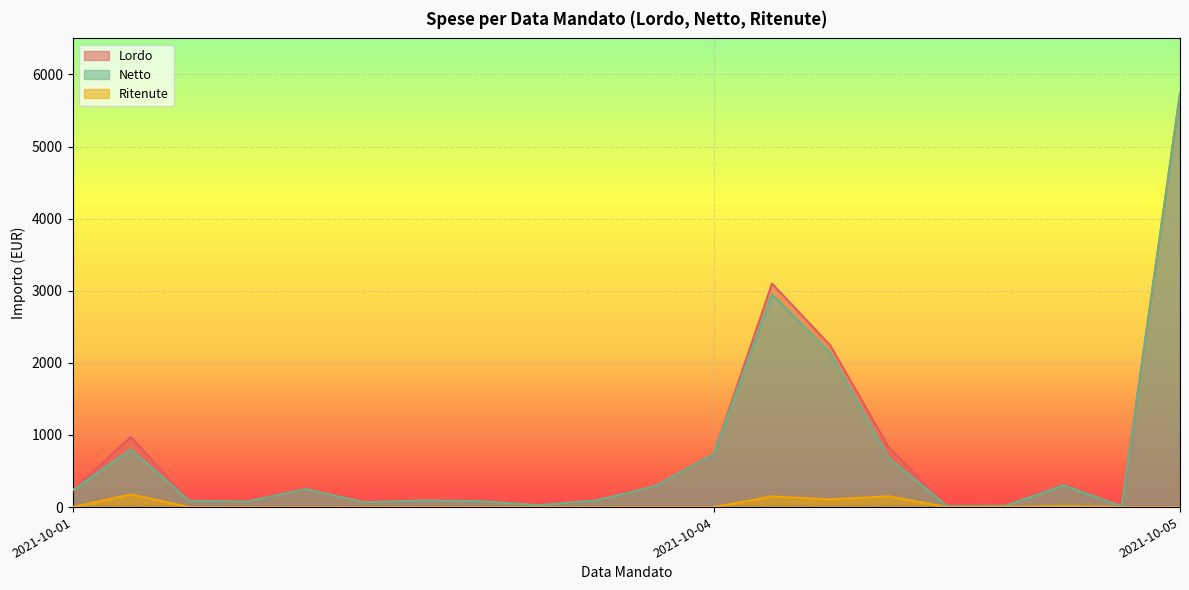

How many values in the Netto series exceed 232?

10